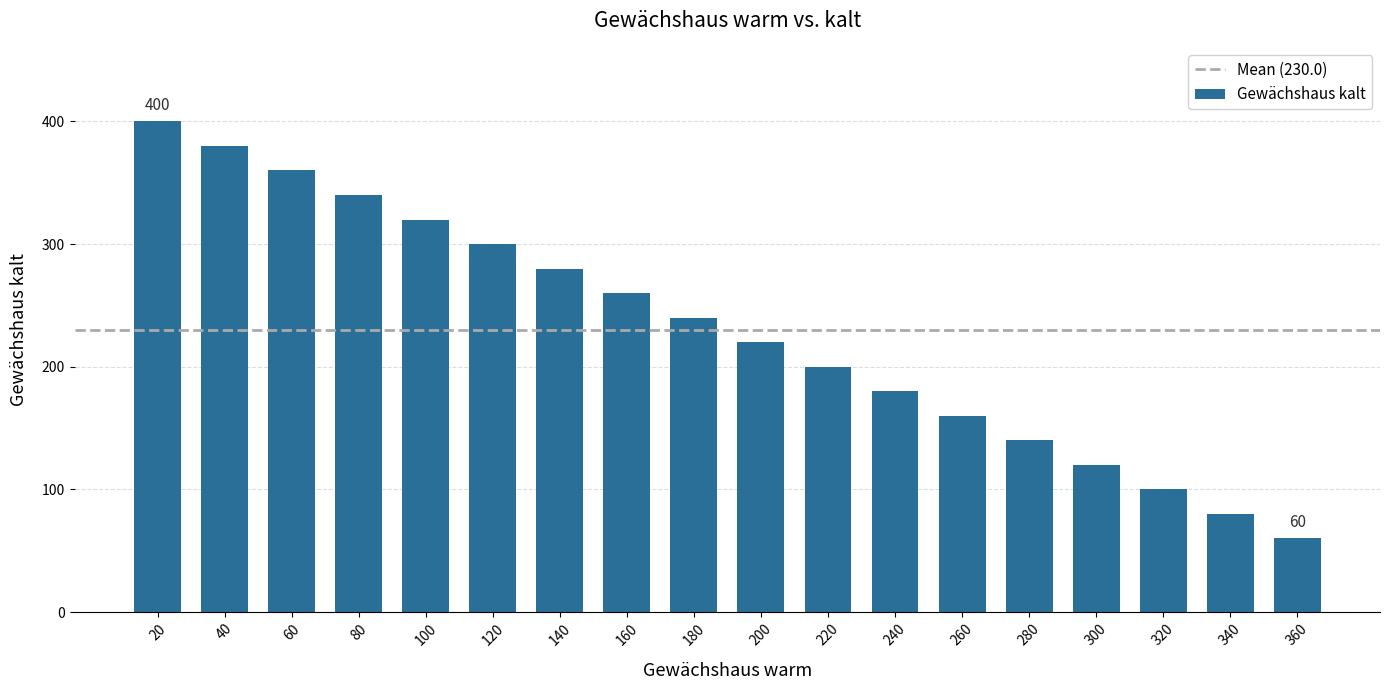

Is it true that the value at 140 is 280?

True